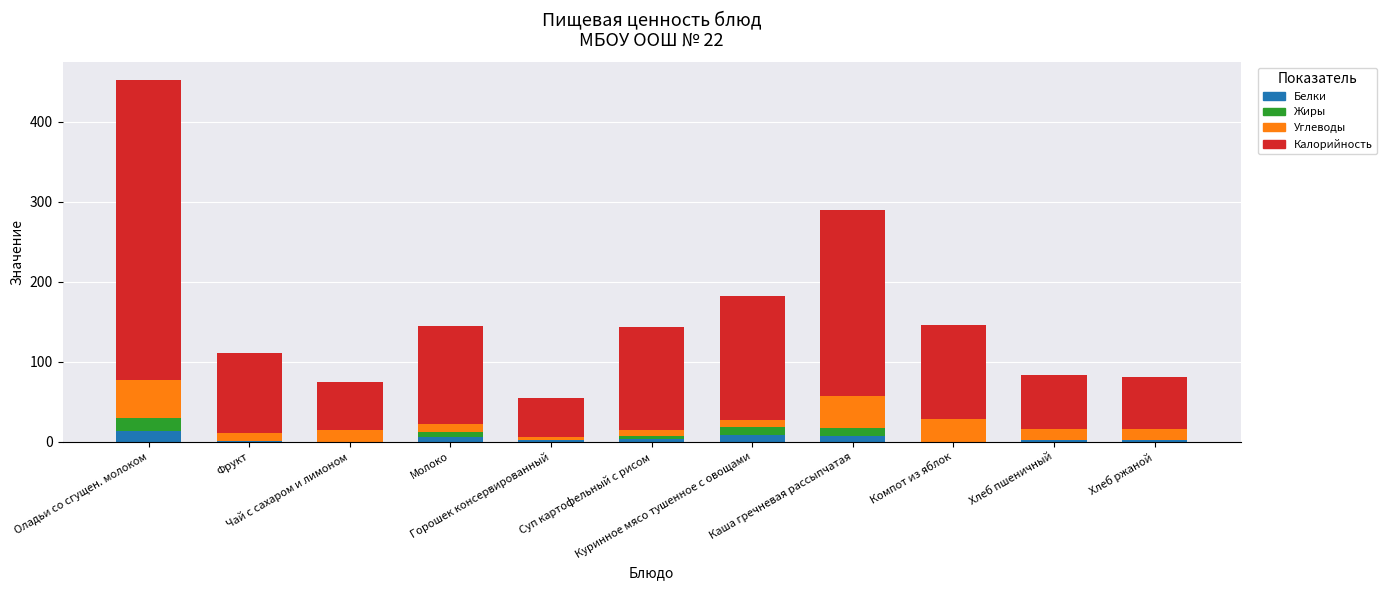

What is the highest value of the Белки series?

13.9